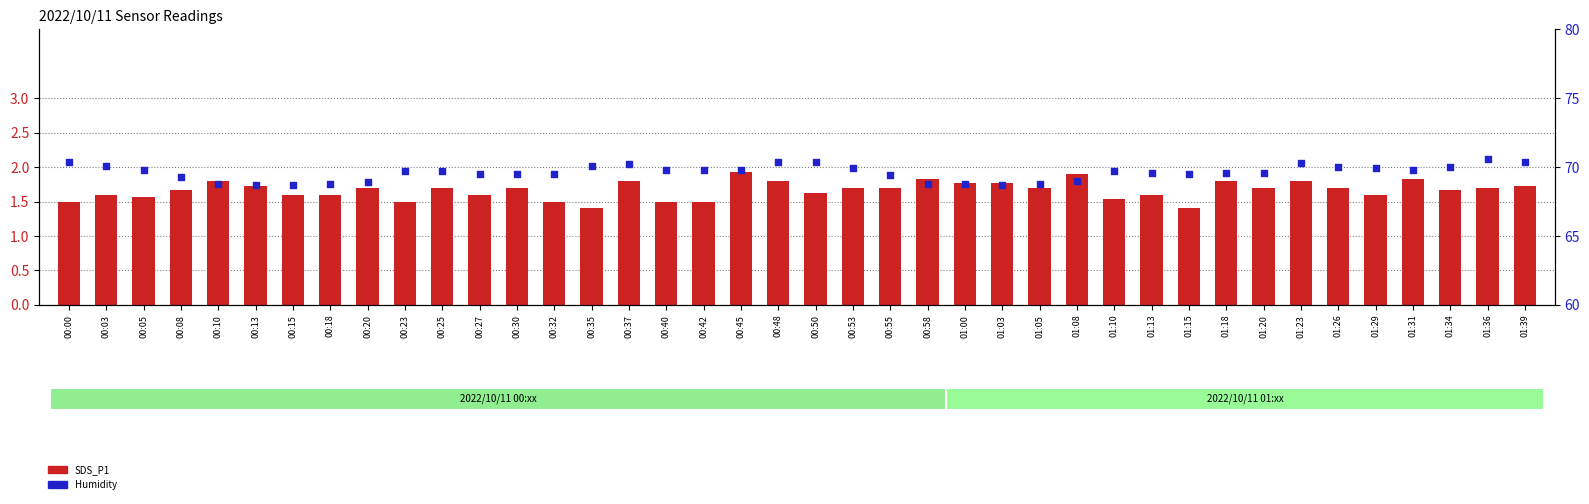

What are all the series names shown in the legend?

SDS_P1, Humidity